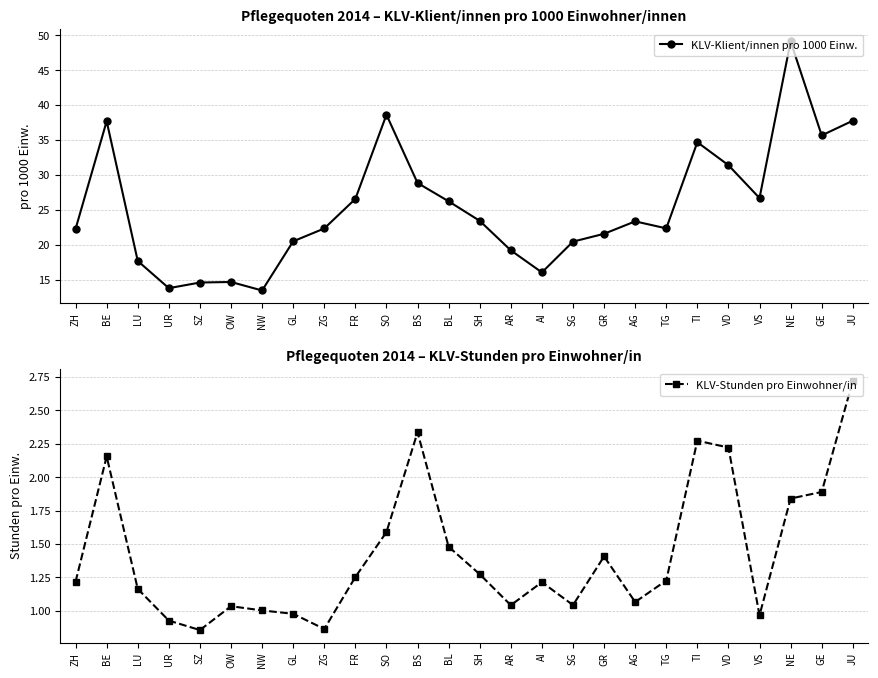

What is the difference between the KLV-Klient/innen pro 1000 Einw. values at GL and BE?

17.2